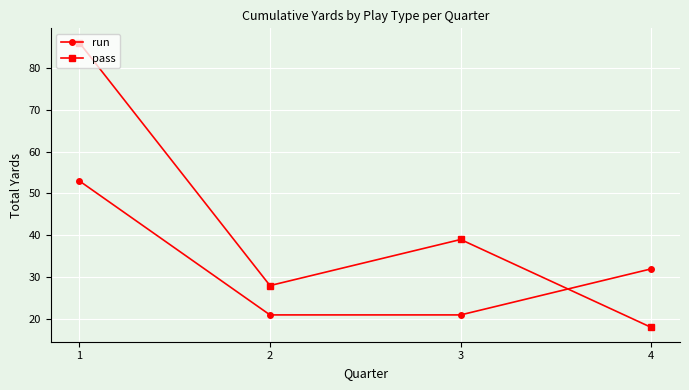

True or false: pass has more than 0 points higher than both neighbors.

True